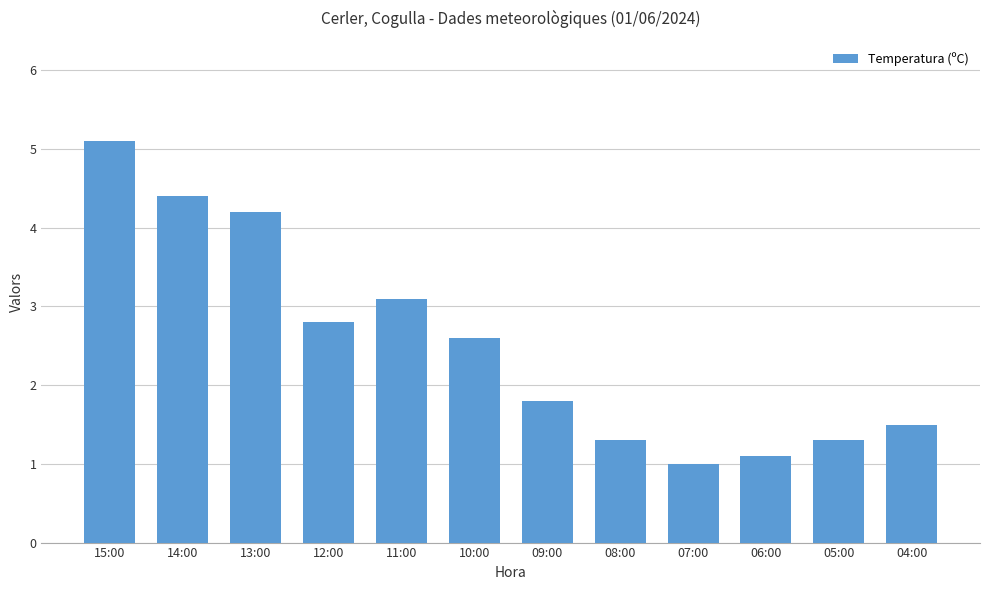

Reading right to left, list all the values displayed in this chart.

04:00=1.5	05:00=1.3	06:00=1.1	07:00=1.0	08:00=1.3	09:00=1.8	10:00=2.6	11:00=3.1	12:00=2.8	13:00=4.2	14:00=4.4	15:00=5.1